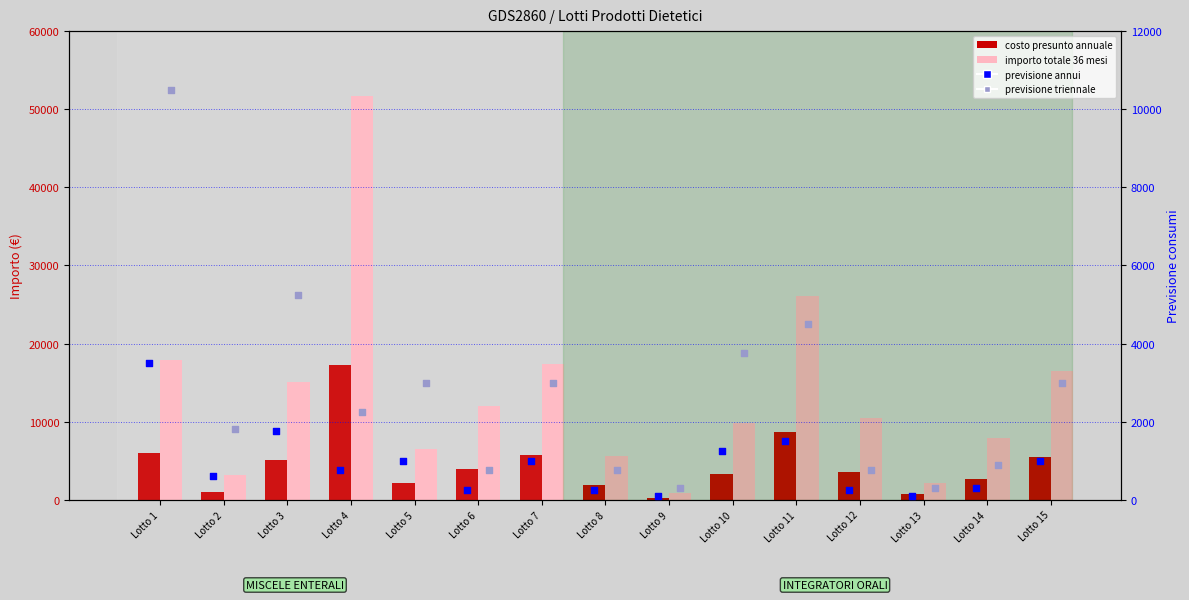

Which series contains the highest Y value?

importo totale 36 mesi